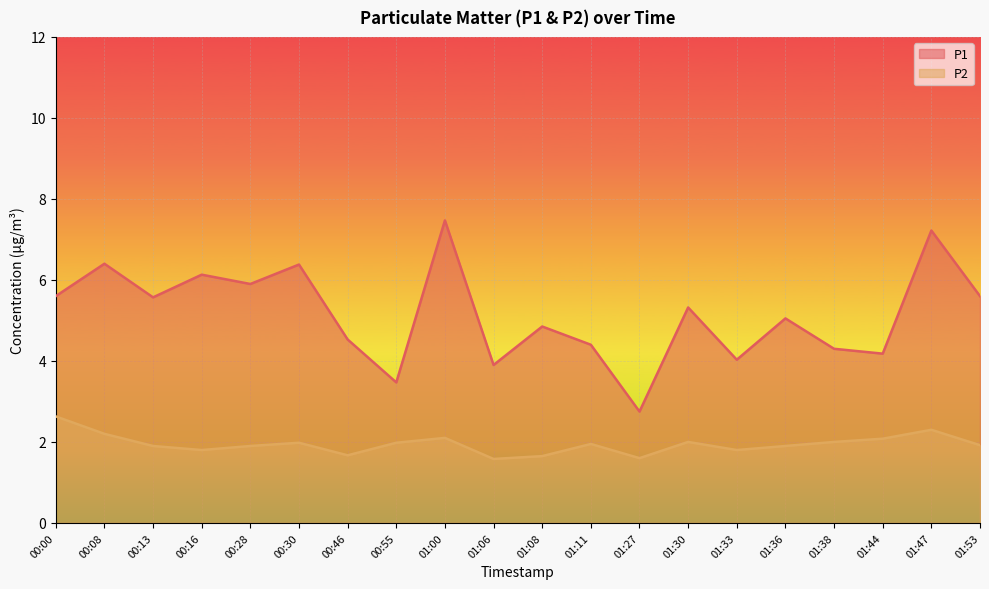

At which label does P1 first exceed 5?

00:00